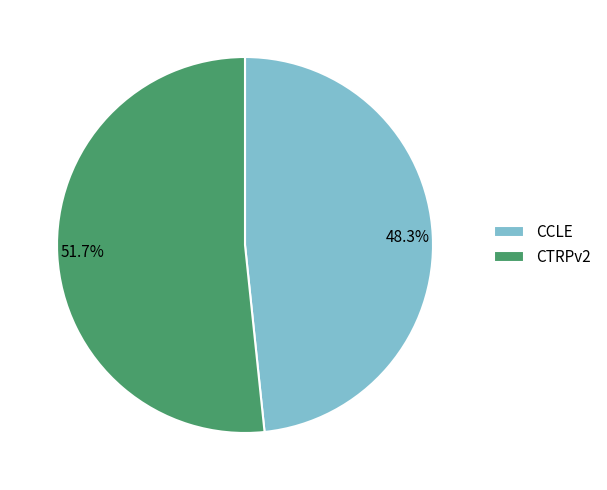

Which category has the smallest portion of the pie?

CCLE